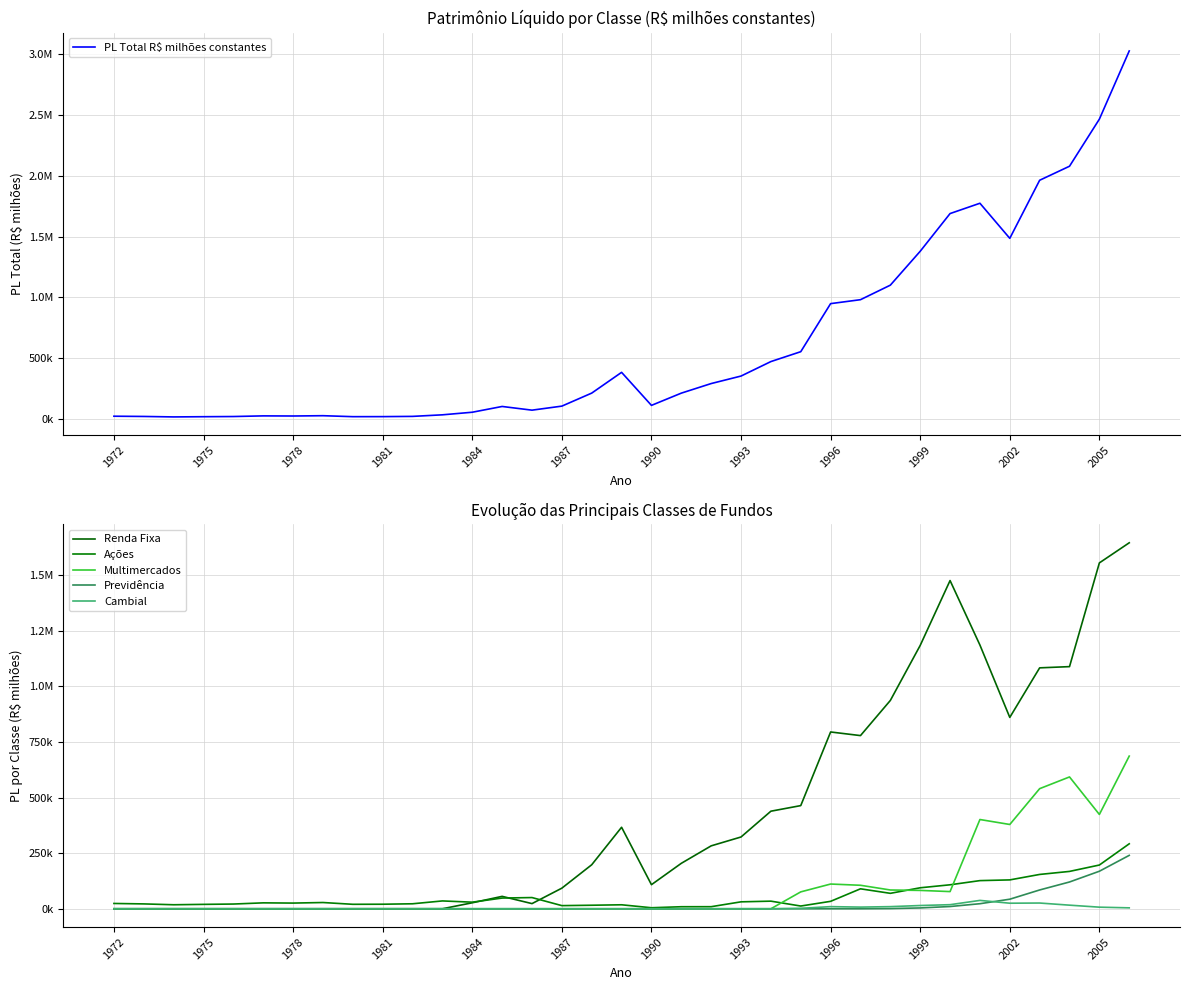

At how many categories does at least one series exceed 2789012?

1